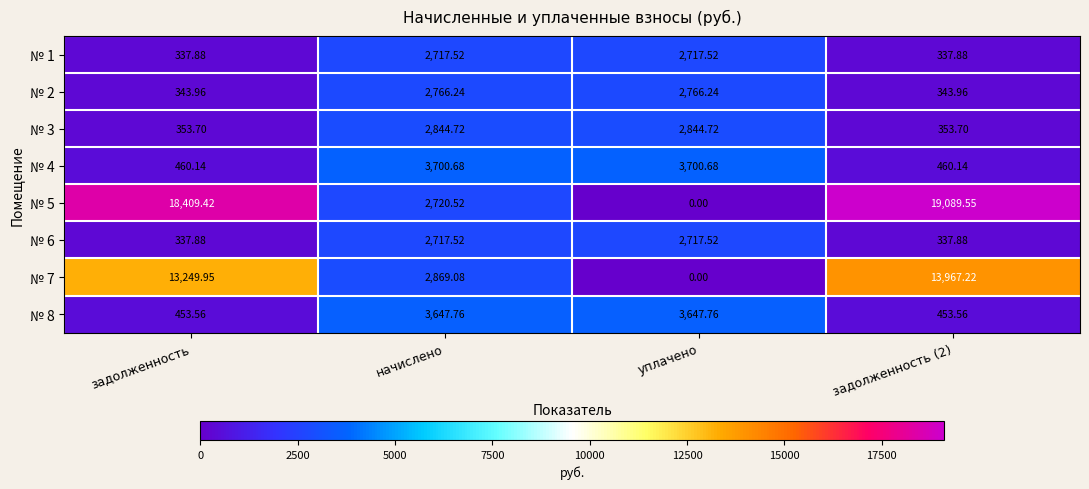

At which label does № 7 reach its minimum?

уплачено